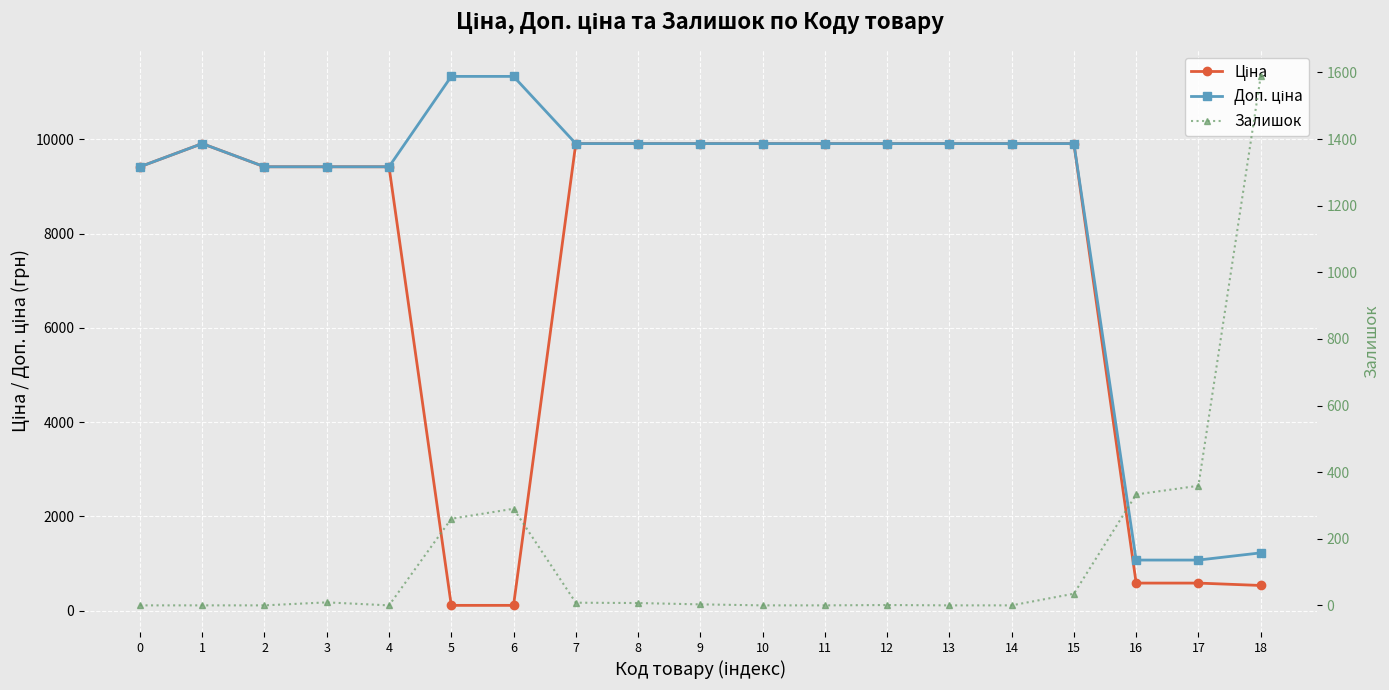

How many values in the Доп. ціна series exceed 9908?

12